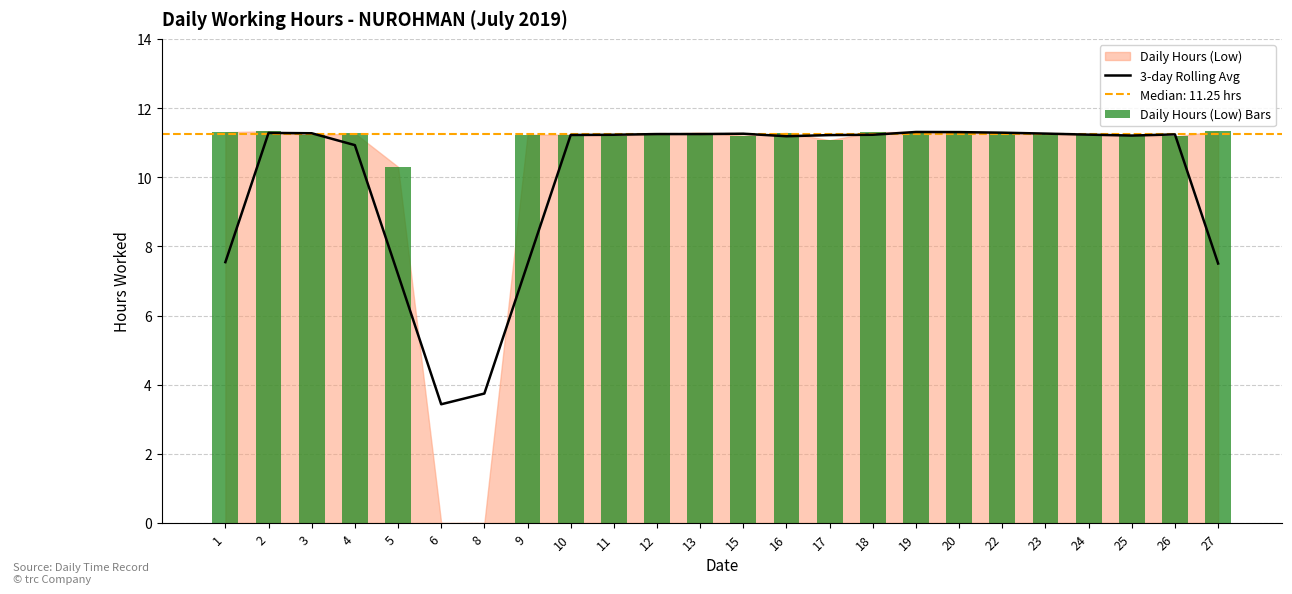

Is it true that 3-day Rolling Avg equals 0.9 at 6?

False